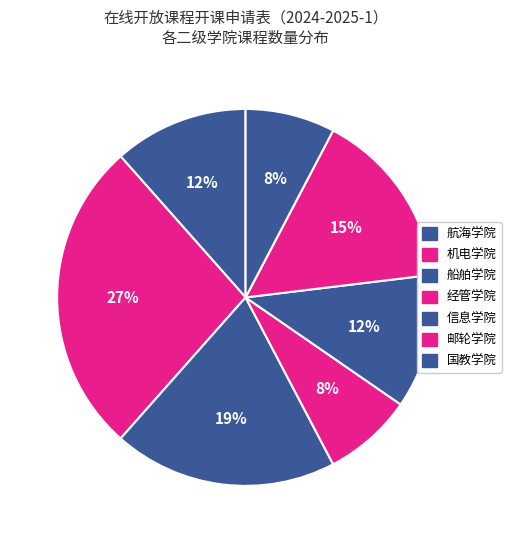

How many slices are in this pie chart?

7